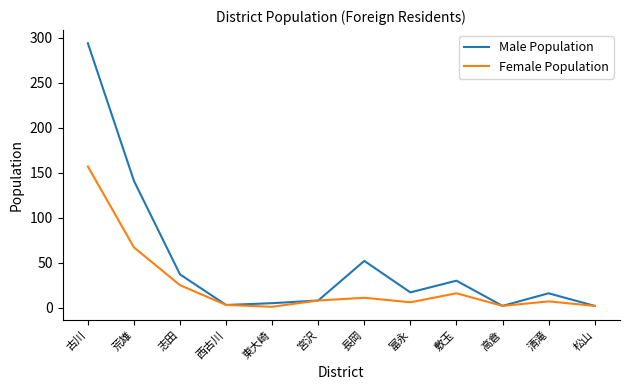

Which series has the largest range (max minus min)?

Male Population